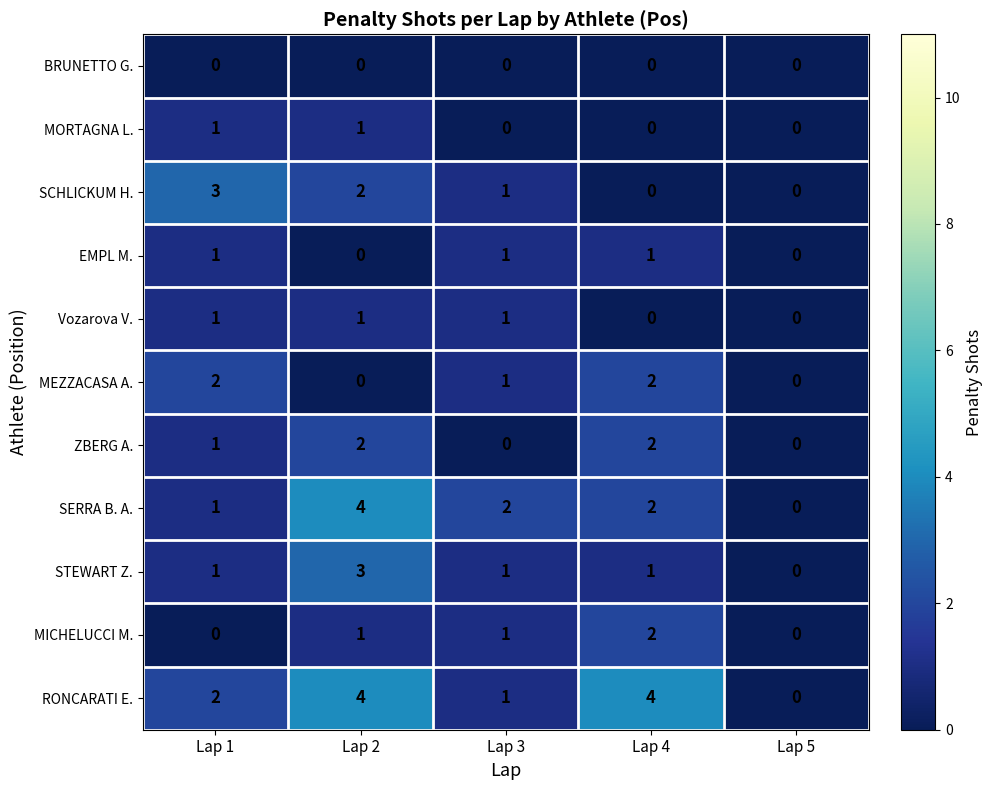

What is the approximate value of STEWART Z. at Lap 2?

3